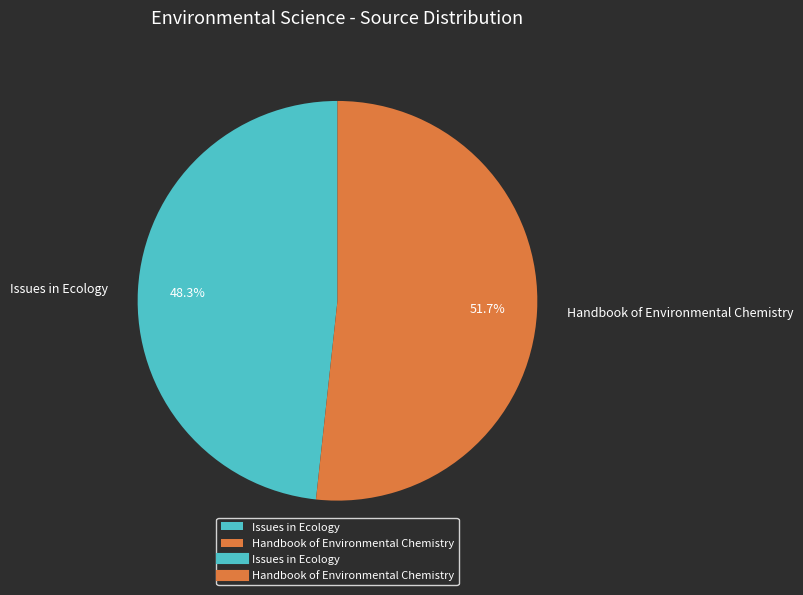

The Issues in Ecology slice represents 42% of the pie. True or false?

False